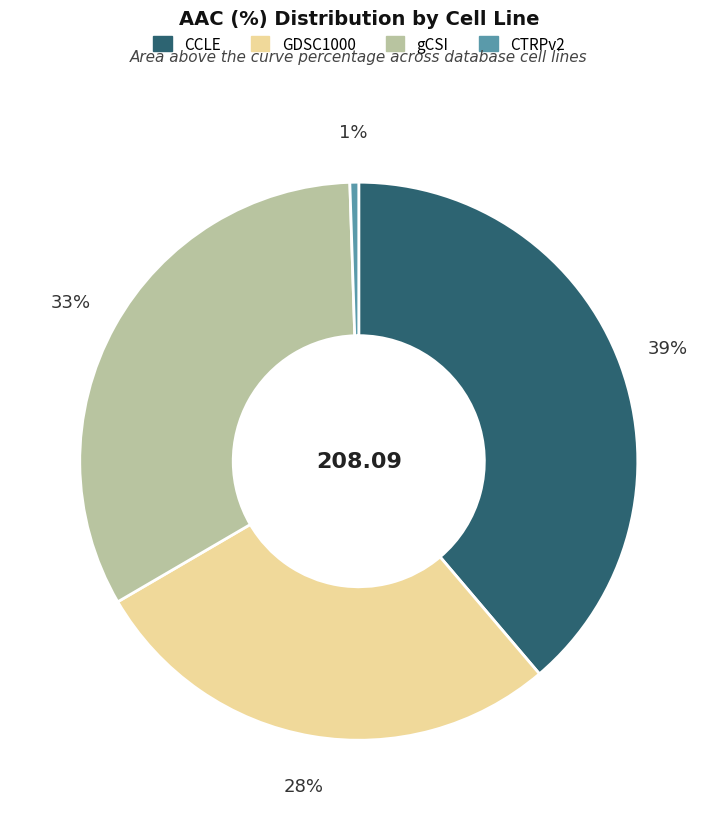

Does CTRPv2 represent more than half of the total?

No